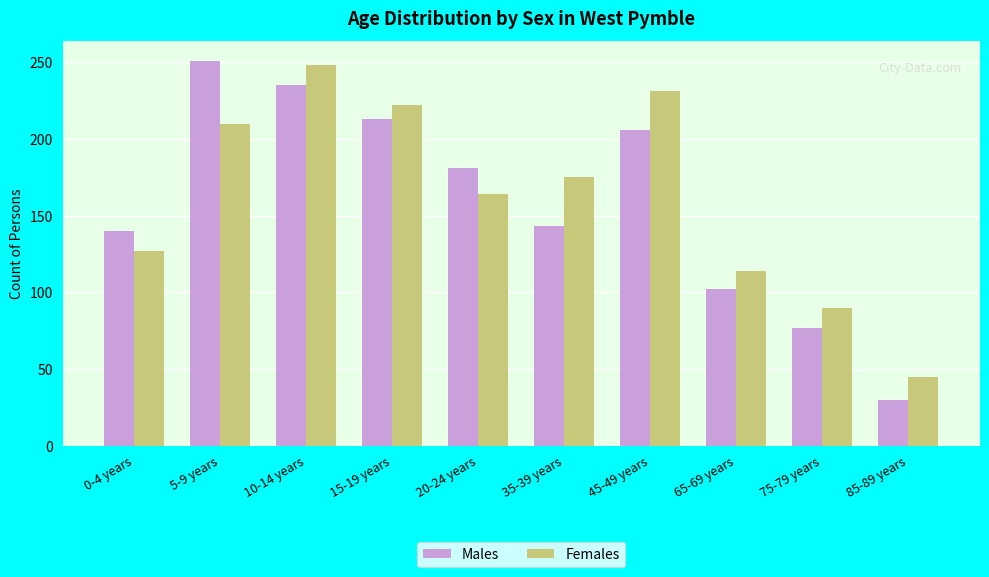

What is the value of the Males bar at the 7th from the left?

206